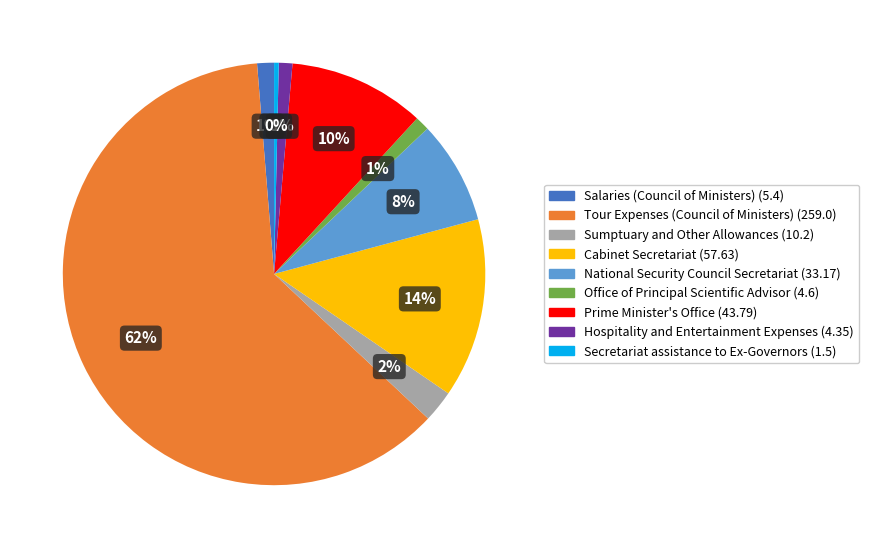

Which category has the smallest portion of the pie?

Secretariat assistance to Ex-Governors